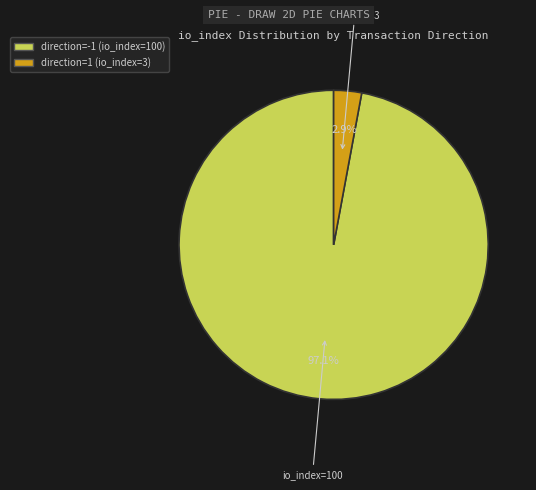

To the nearest percent, what percentage of the pie is direction=1 (io_index=3)?

3%